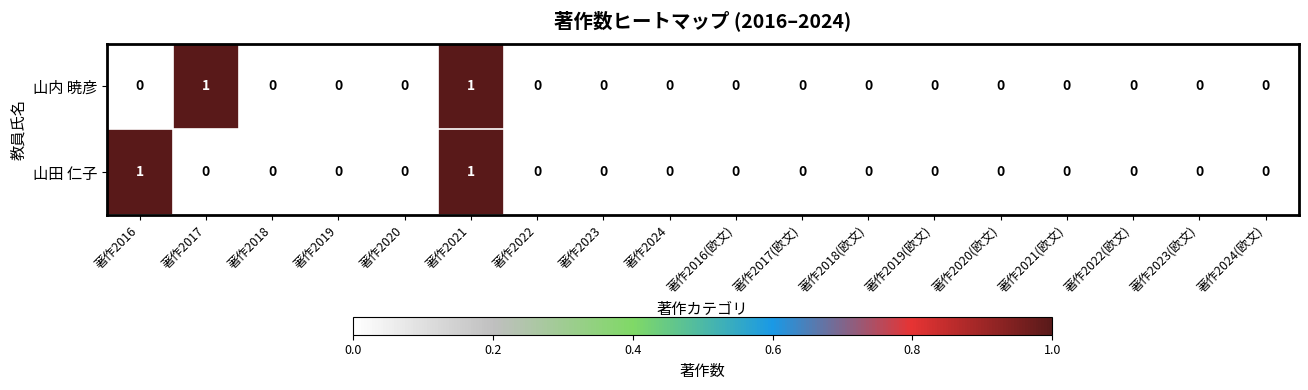

Count the 山田 仁子 values in the range 0 to 1.

18